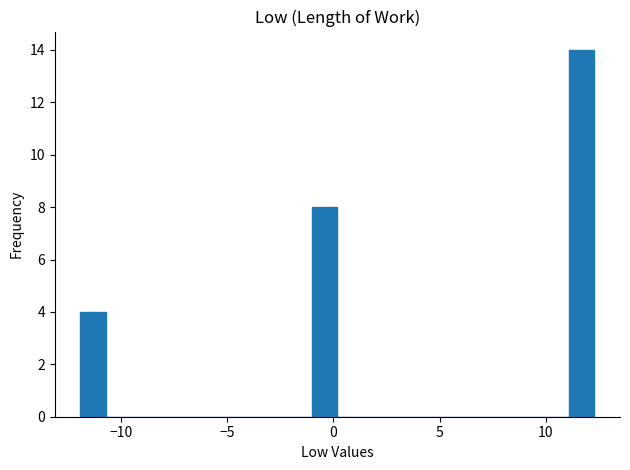

Around what value on the x-axis is the tallest bar? Give the approximate position of its centre, as read against the axis.

11.5